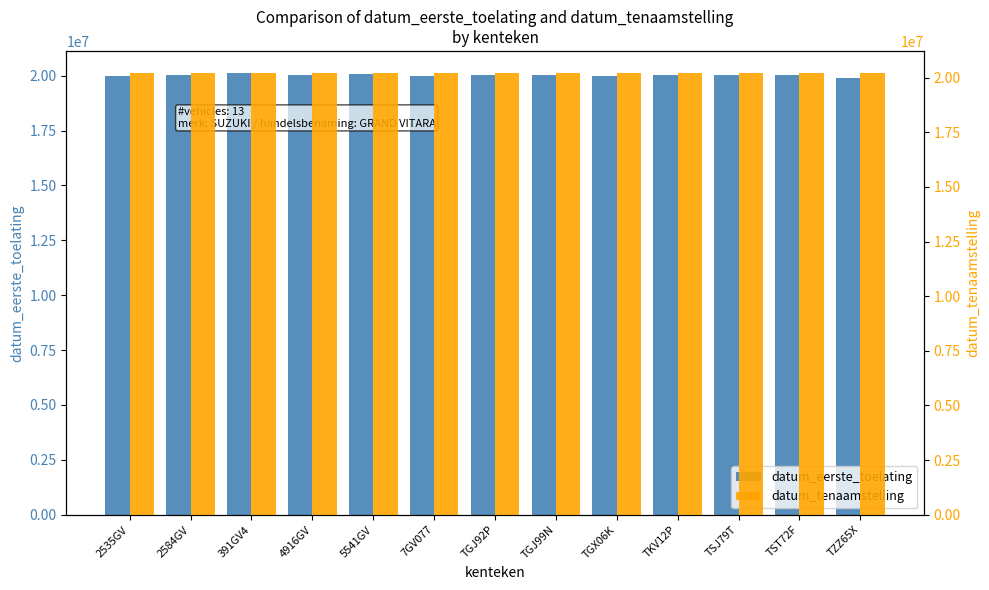

Rank the categories by datum_eerste_toelating value from lowest to highest.

TZZ65X, 2535GV, 7GV077, TGX06K, TKV12P, TSJ79T, 2584GV, 4916GV, TGJ99N, TGJ92P, TST72F, 5541GV, 391GV4